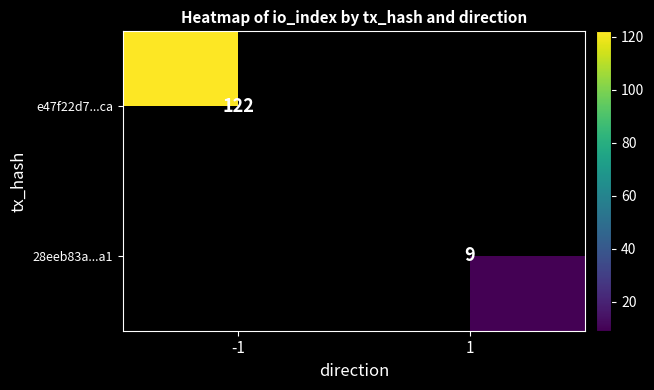

At how many categories does at least one series exceed 93?

1